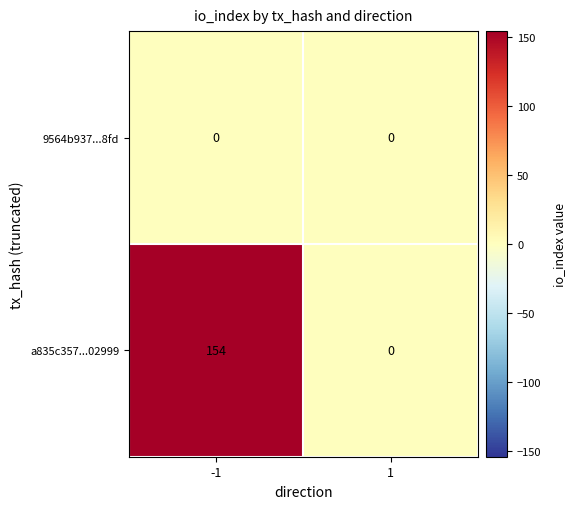

How many categories are shown in the chart?

2